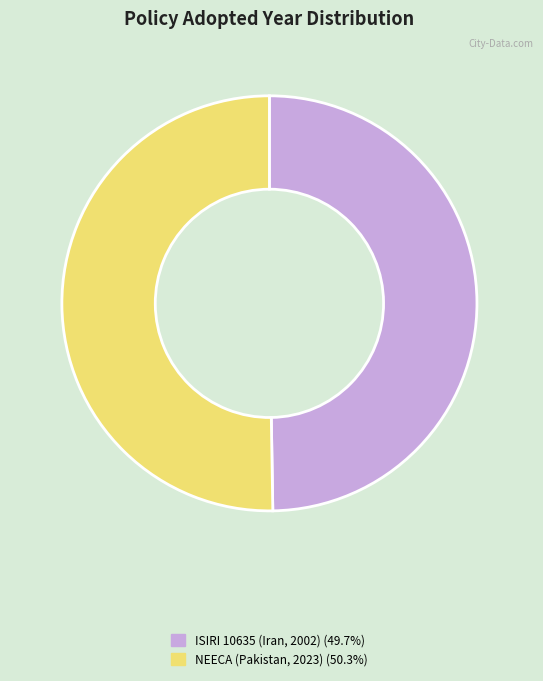

Is there any slice that represents more than half of the pie?

Yes